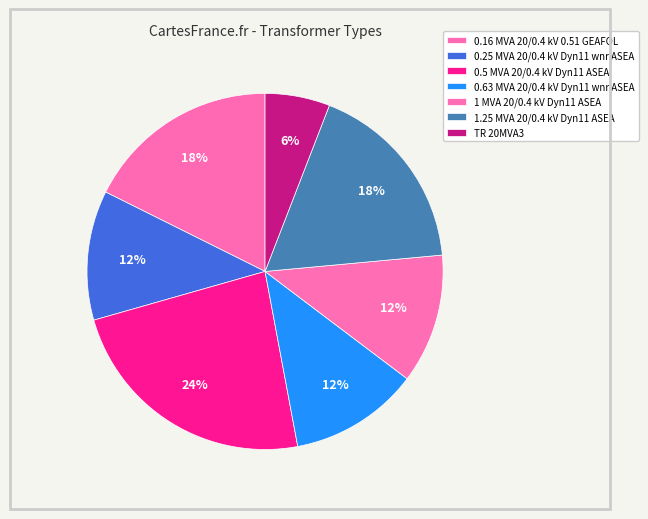

The 1 MVA 20/0.4 kV Dyn11 ASEA slice represents 12% of the pie. True or false?

True